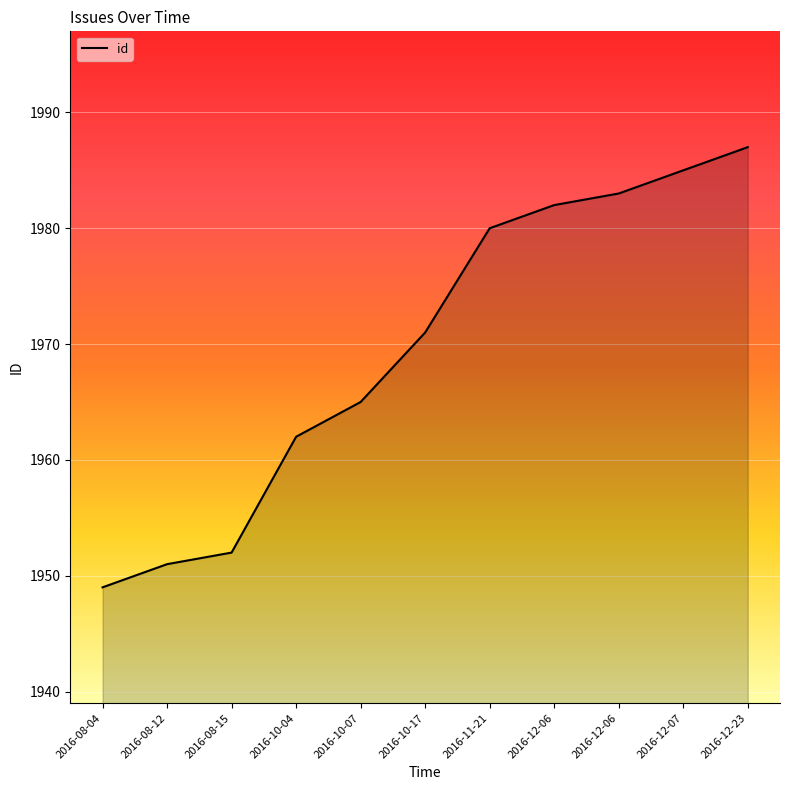

Reading left to right, extract all data points from this chart.

2016-08-04=1949	2016-08-12=1951	2016-08-15=1952	2016-10-04=1962	2016-10-07=1965	2016-10-17=1971	2016-11-21=1980	2016-12-06=1982	2016-12-06=1983	2016-12-07=1985	2016-12-23=1987